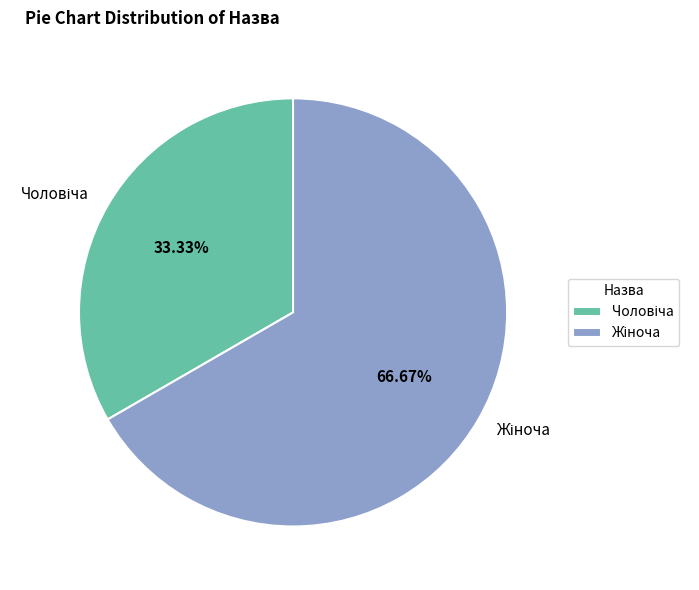

Is there a majority slice in this chart?

Yes